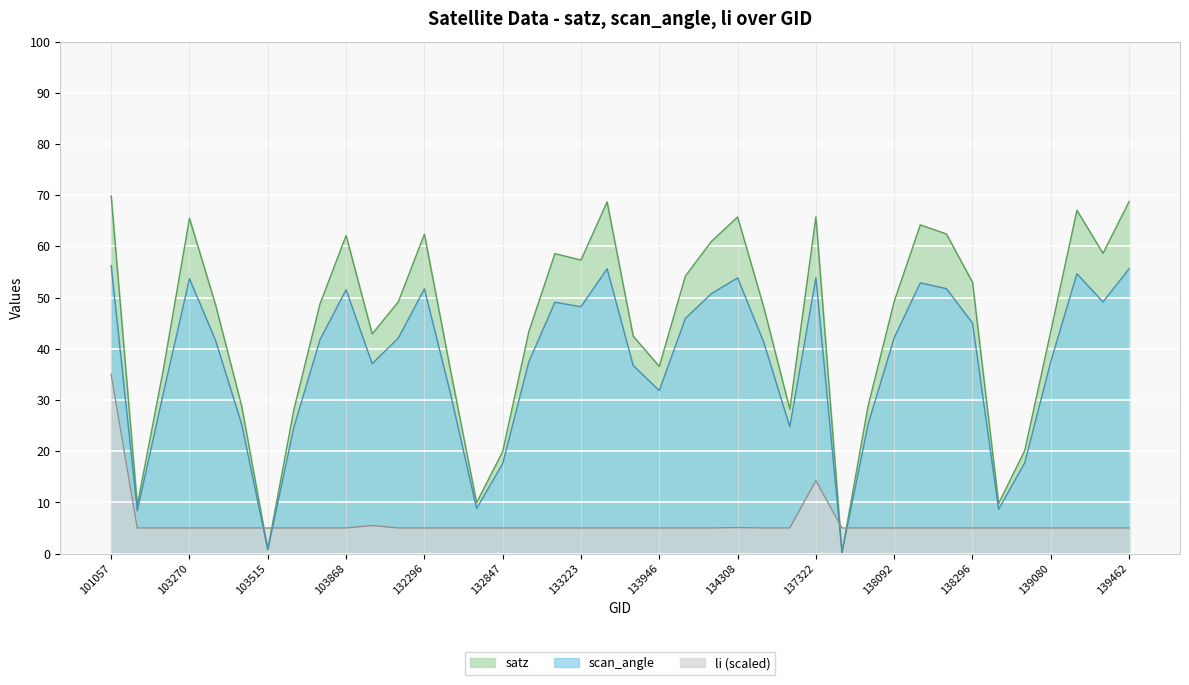

Is the value of li at 103278 greater than the value of scan_angle at 103031?

No